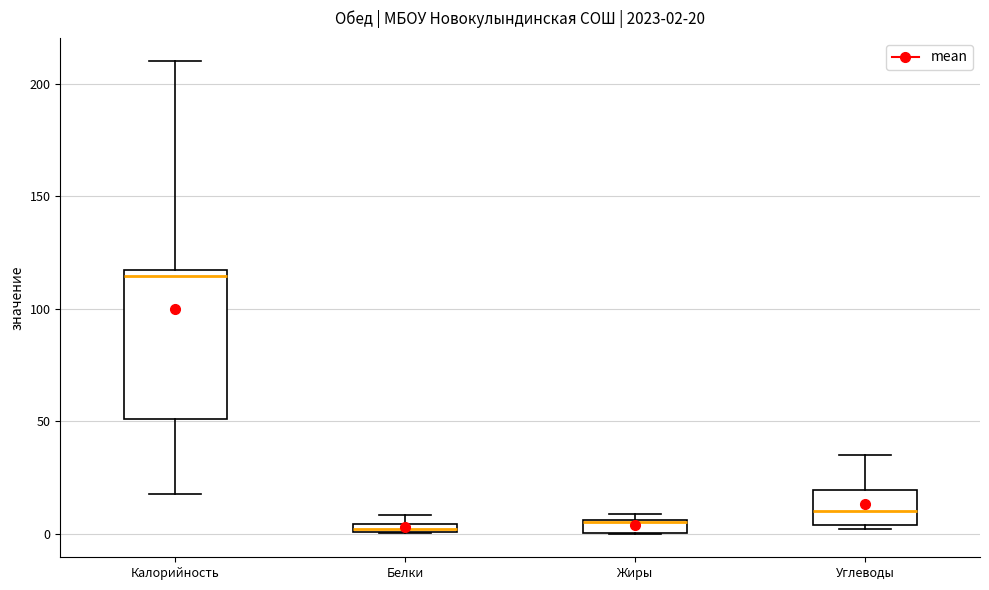

Comparing the boxes themselves (not the whiskers), which one is the tallest?

Калорийность